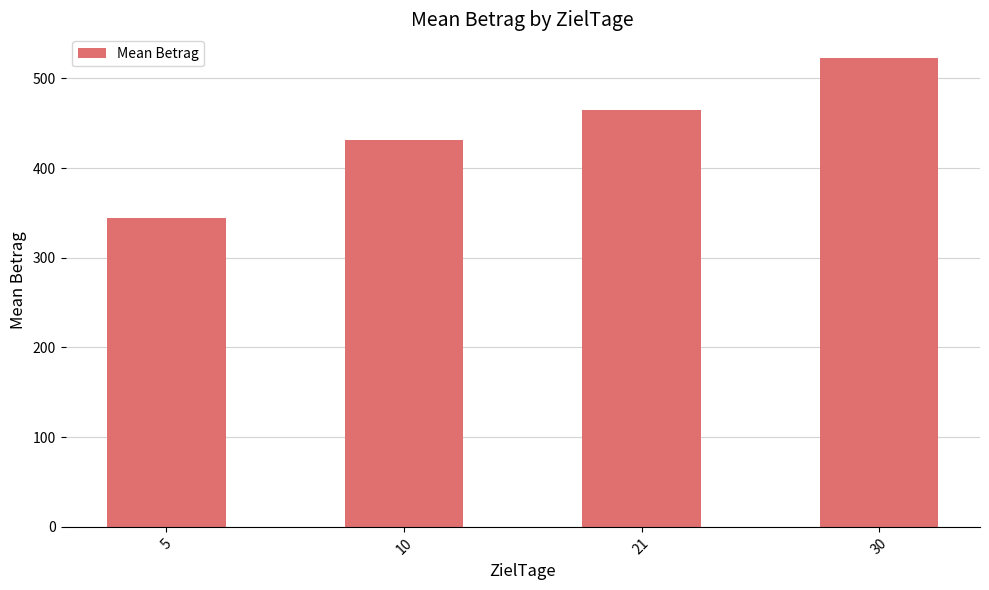

The chart shows a value of 430.8 at 10. True or false?

True